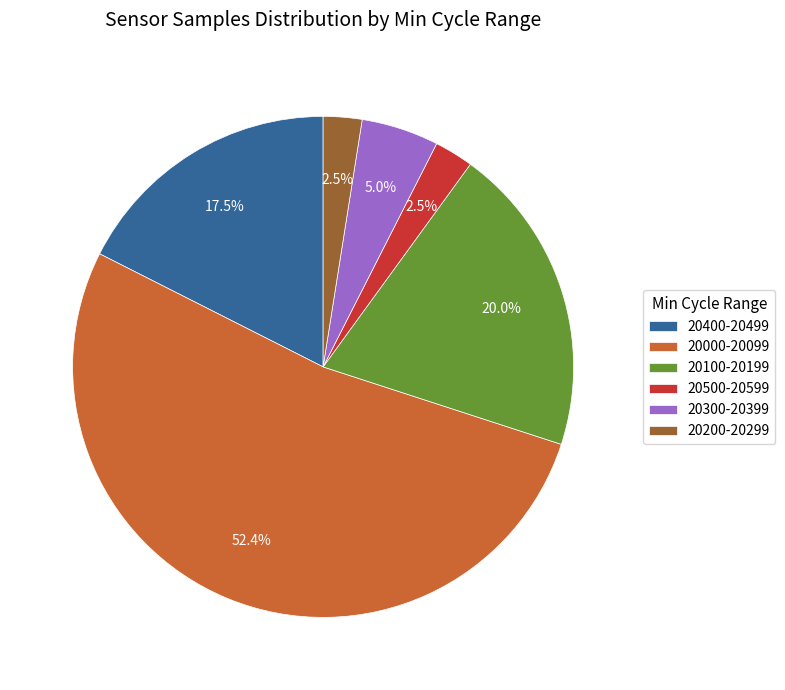

To the nearest percent, what is the average slice percentage?

17%